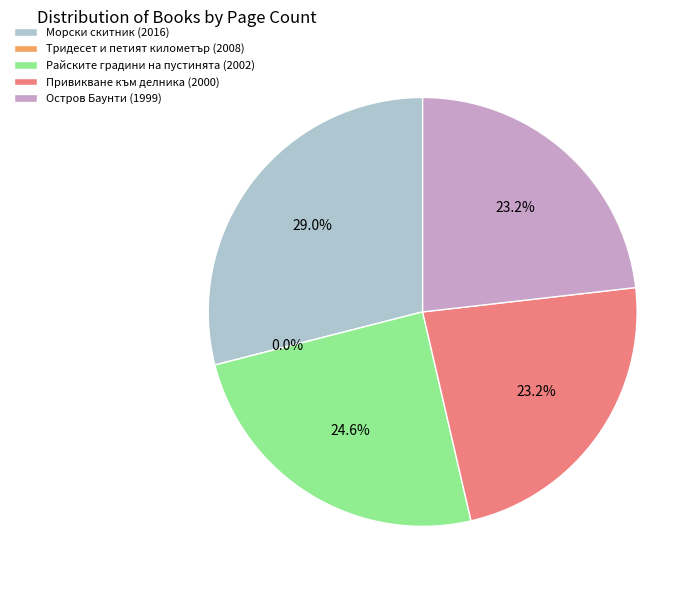

Which has a higher value, Остров Баунти (1999) or Привикване към делника (2000)?

Остров Баунти (1999)